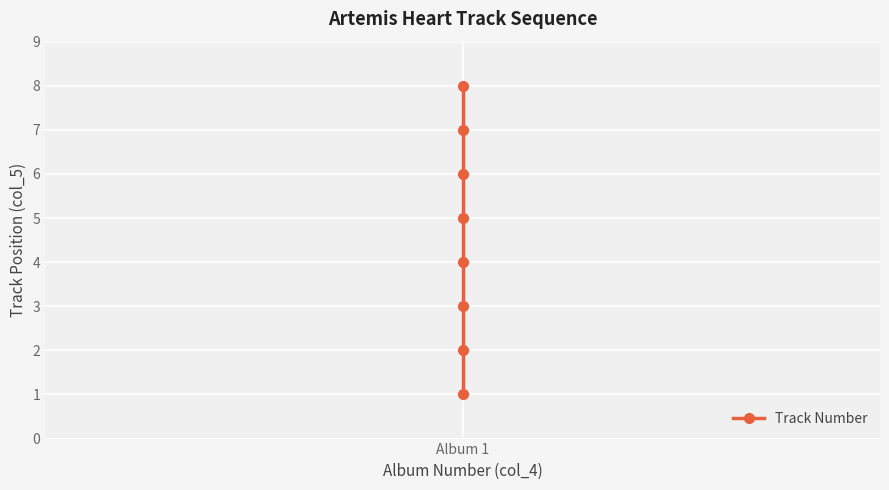

What is the sum of all values?

36